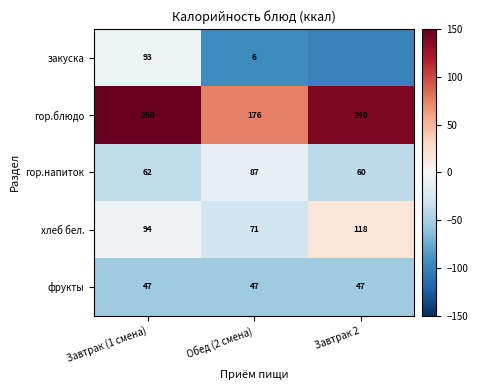

At Завтрак (1 смена), list the series in order from smallest to largest.

фрукты, гор.напиток, закуска, хлеб бел., гор.блюдо